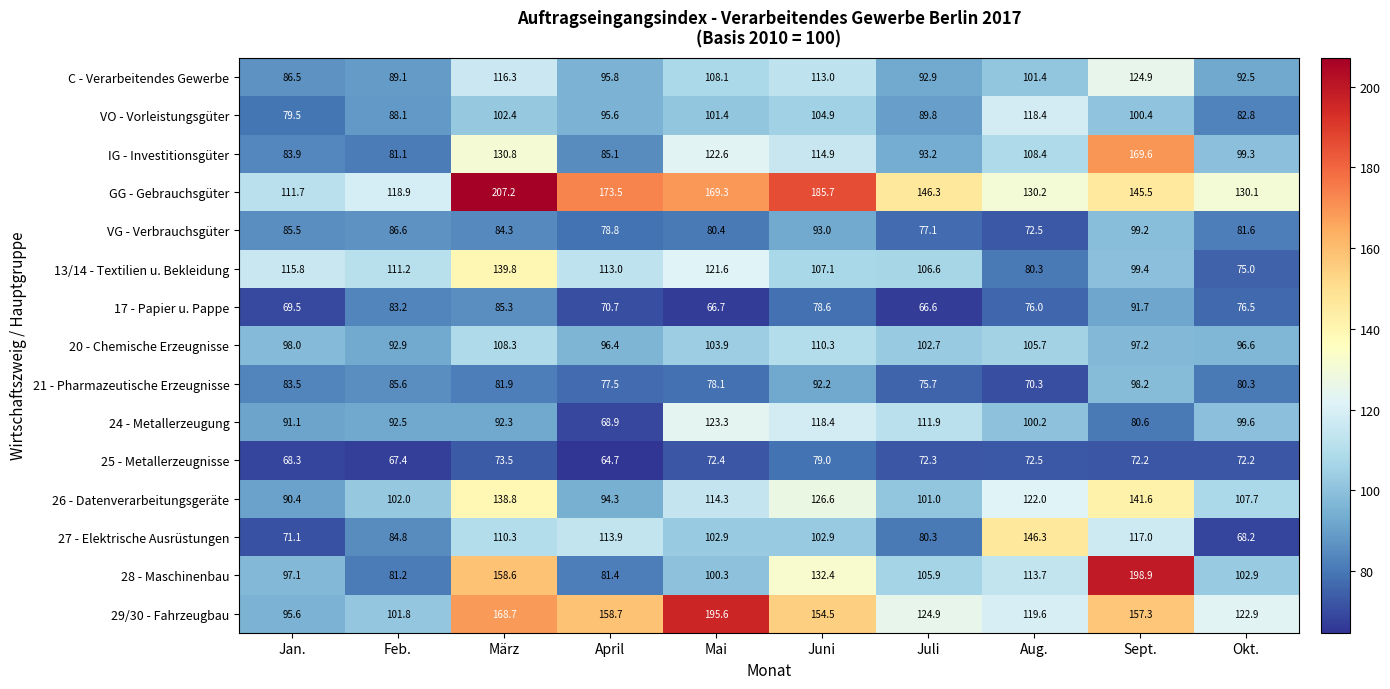

At which category does the chart reach its minimum across all series?

April